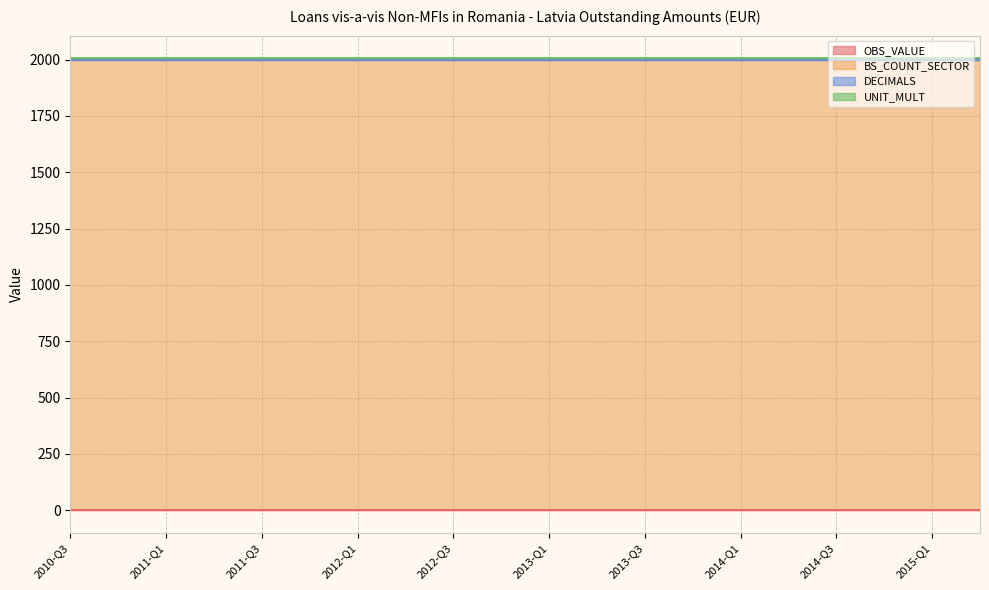

True or false: OBS_VALUE has more than 2 interior local peaks.

False